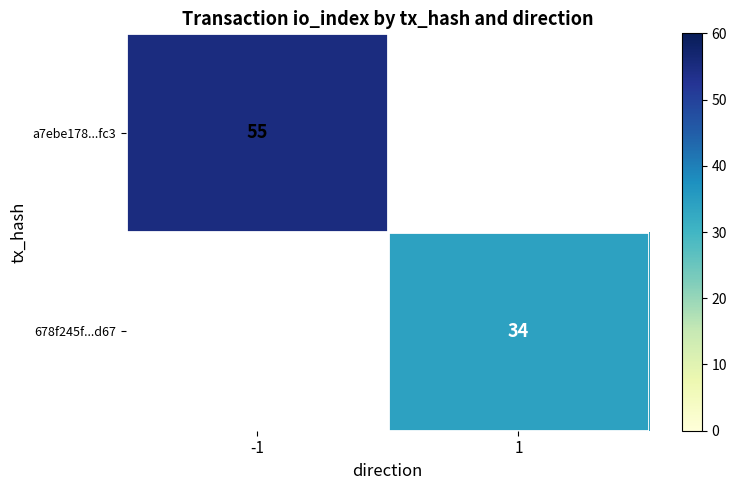

The a7ebe178...fc3 series shows 55 at -1. True or false?

True